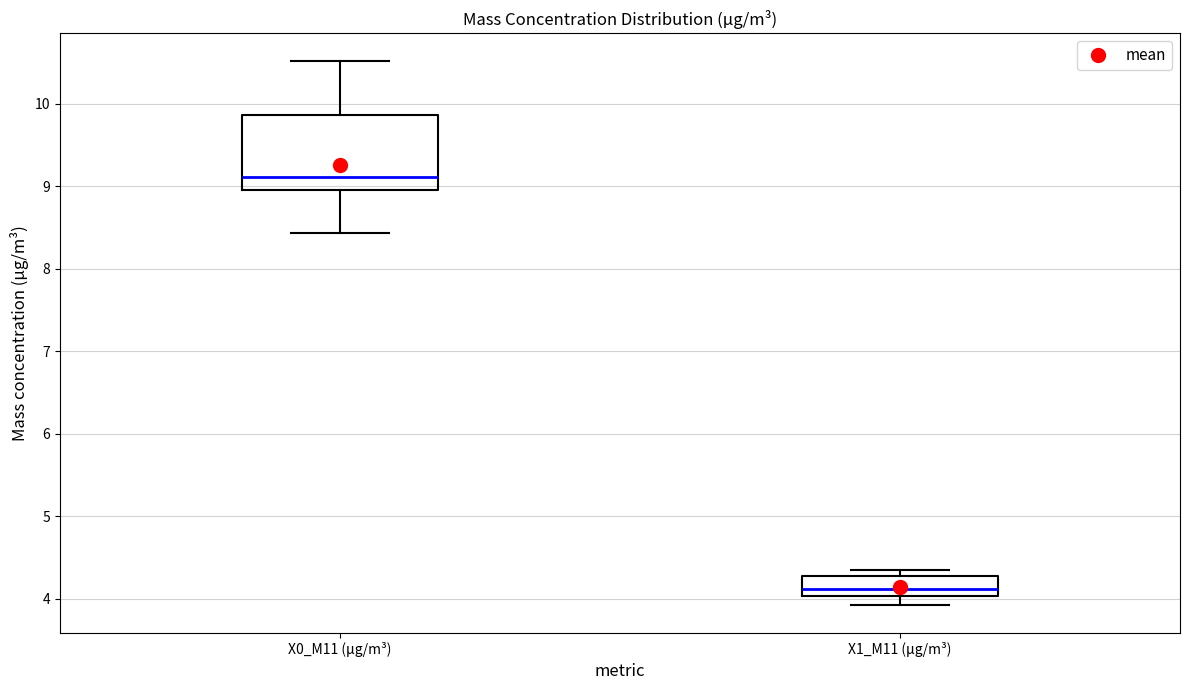

Reading left to right, transcribe this box plot: for each box, give where its median line is, the range the box spans, and where its two whiskers end, as read against the y-axis. The values are not printed on the chart, so give them approximately, as read against the axis.

X0_M11 (μg/m³): median 9.1, box 9.0 to 9.9, whiskers 8.4 to 10.5
X1_M11 (μg/m³): median 4.1, box 4.0 to 4.3, whiskers 3.9 to 4.4